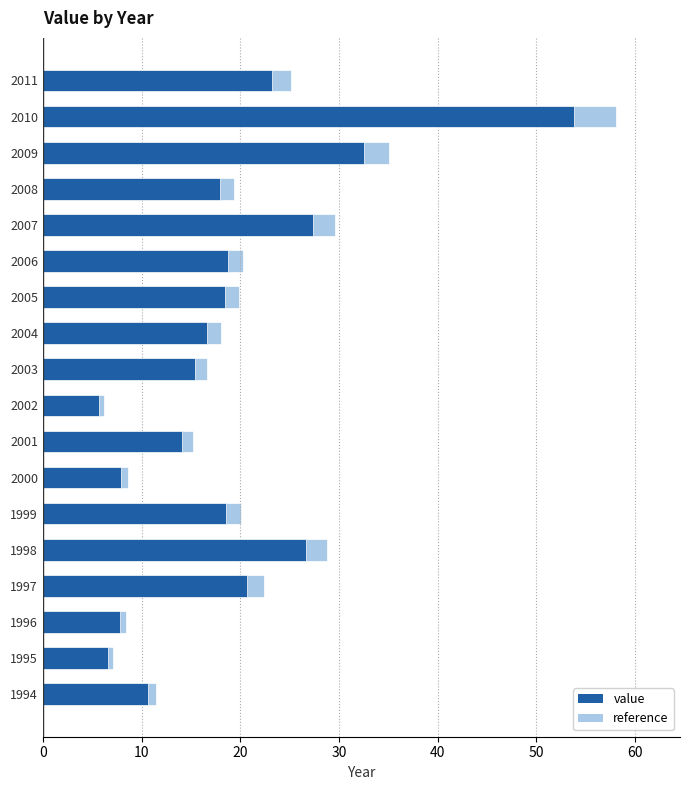

What is the maximum value shown in the chart?

53.8